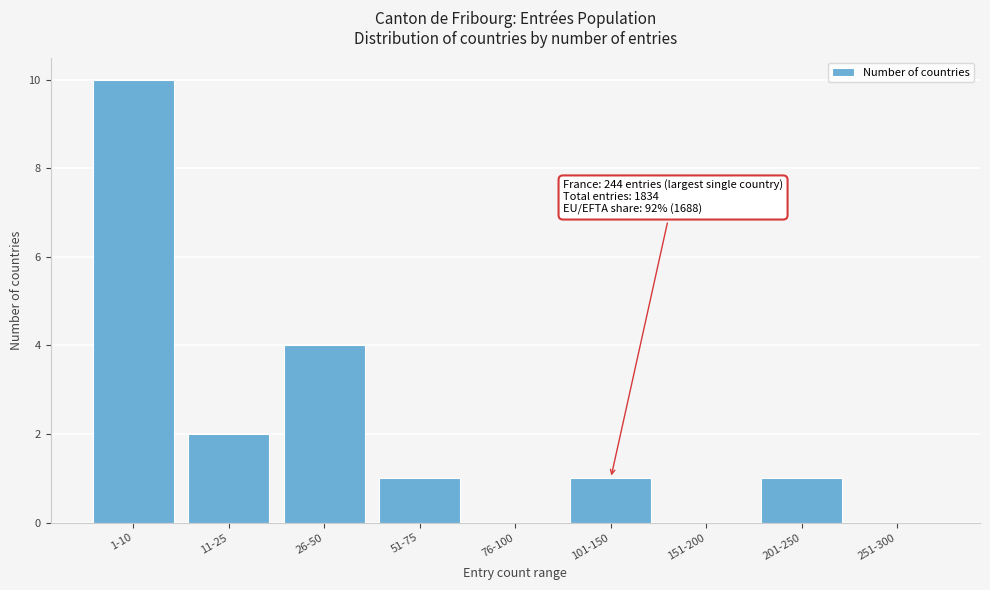

Reading left to right, transcribe all the data shown in this chart.

1-10=10	11-25=2	26-50=4	51-75=1	76-100=0	101-150=1	151-200=0	201-250=1	251-300=0